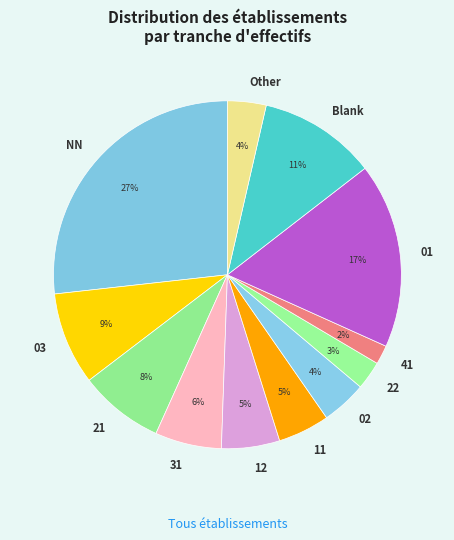

What is the ratio of the value at 21 to the value at 01?

0.5